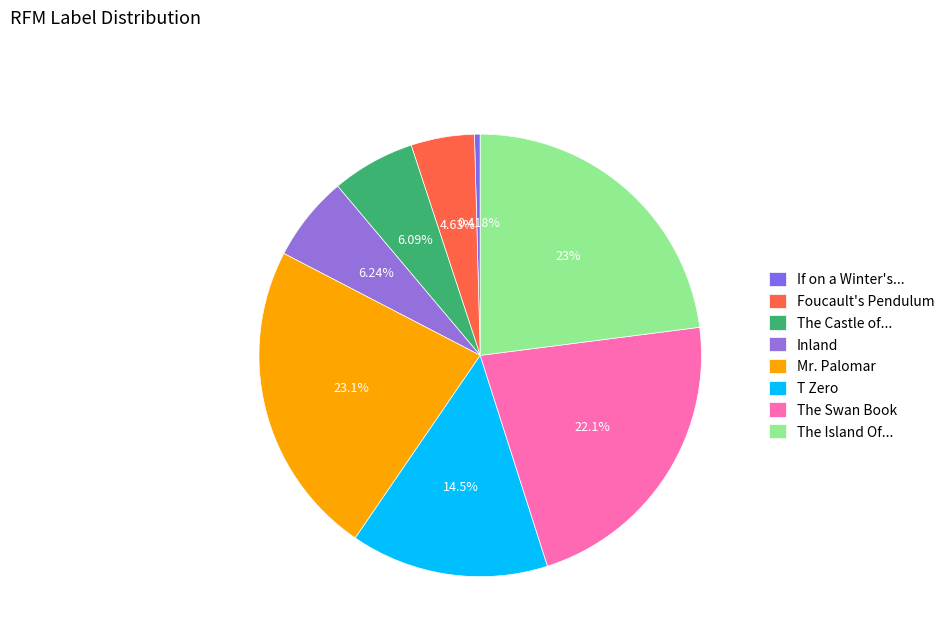

What percentage is the Foucault's Pendulum slice, to the nearest percent?

5%